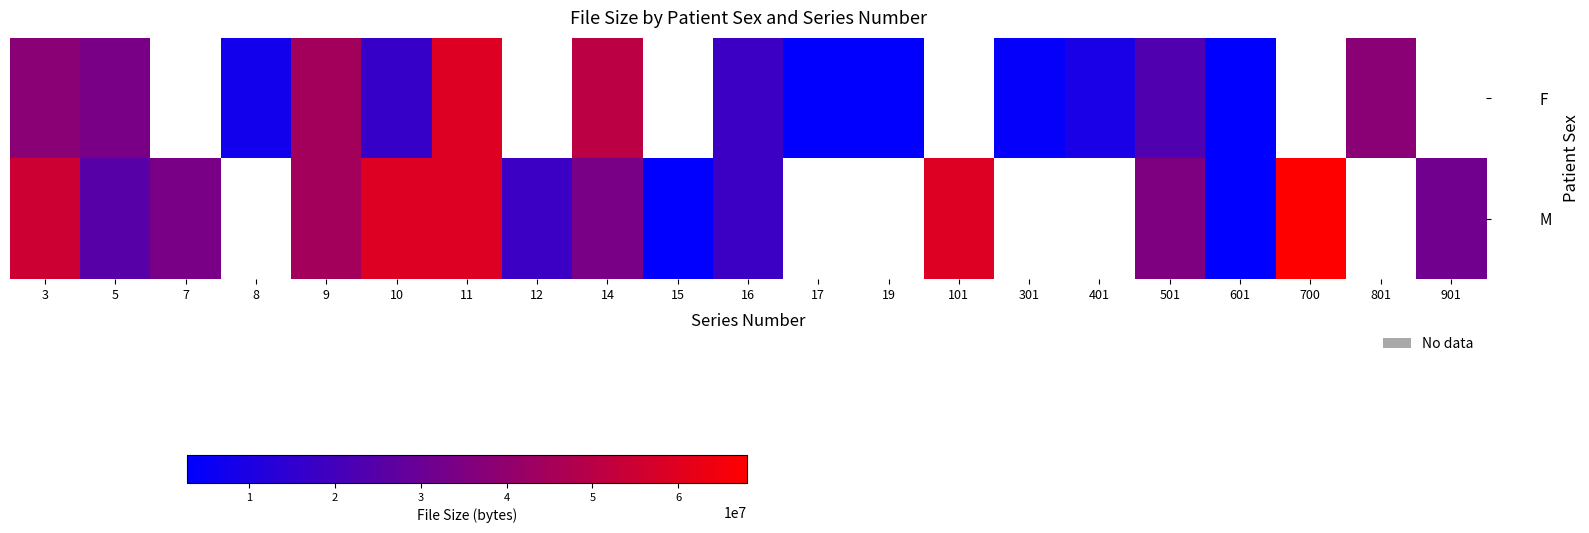

At how many categories does at least one series exceed 67347319?

1